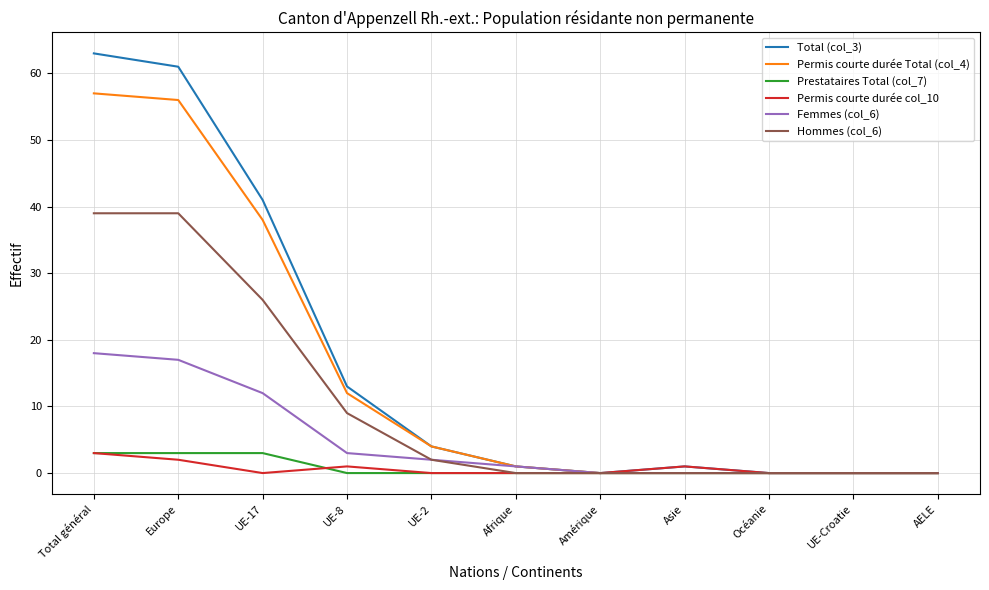

Which series has the largest range (max minus min)?

Total (col_3)